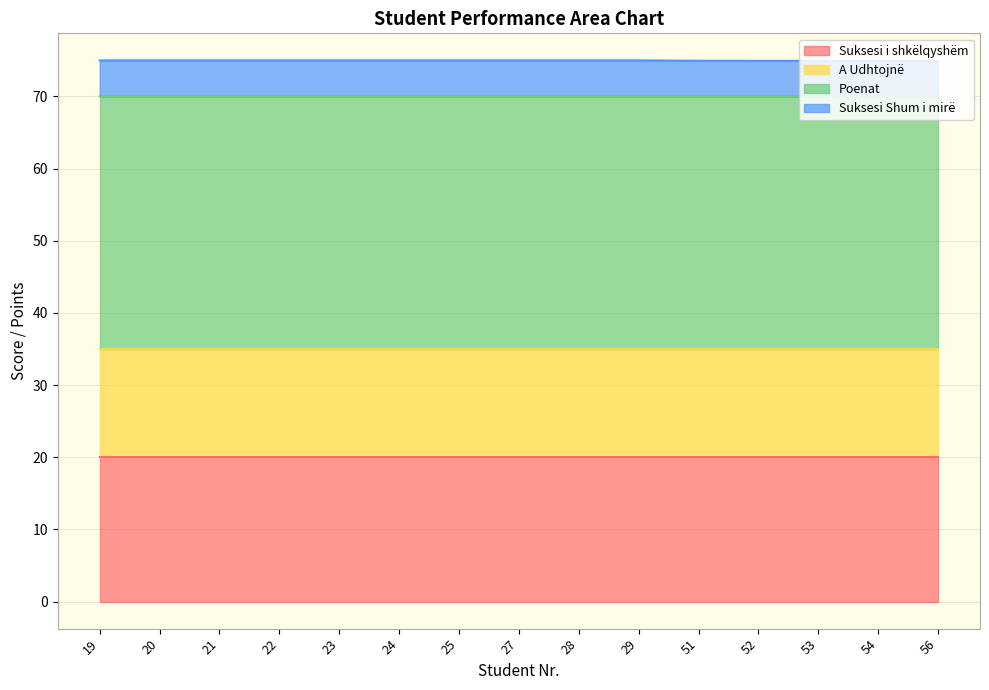

List the series in order of their peak value, highest first.

Poenat, Suksesi i shkëlqyshëm, A Udhtojnë, Suksesi Shum i mirë